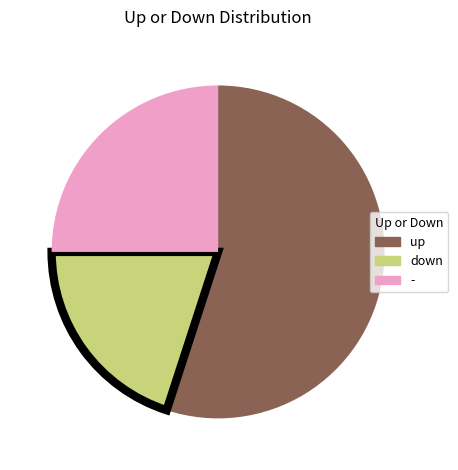

Which has a higher value, - or up?

up